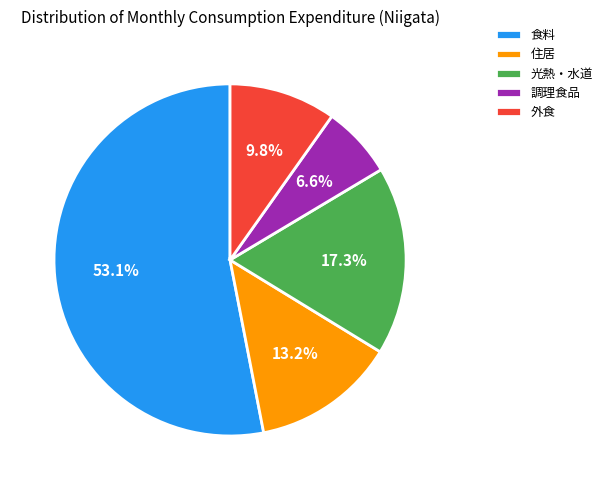

What portion of the pie excludes 住居?

86.8%